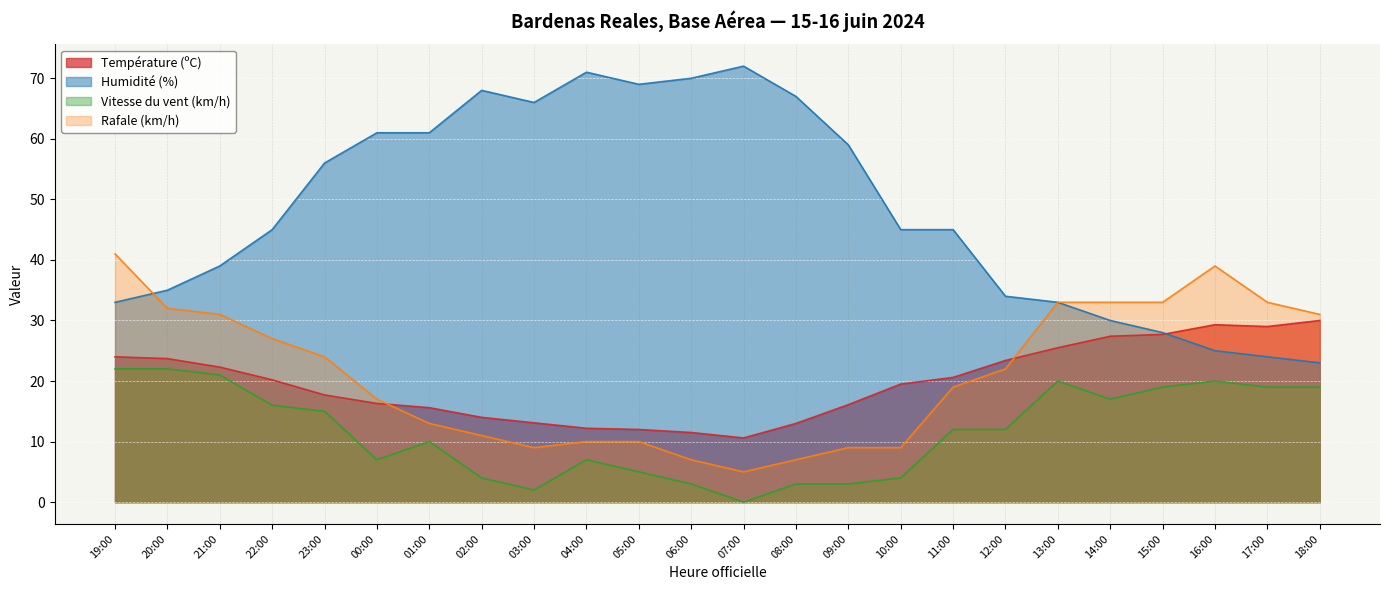

What is the total value across all series at 23:00?

112.7